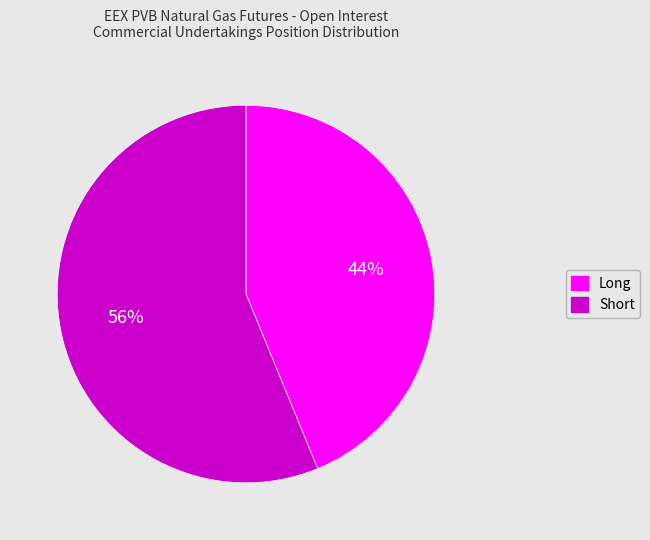

The Long slice represents 44% of the pie. True or false?

True